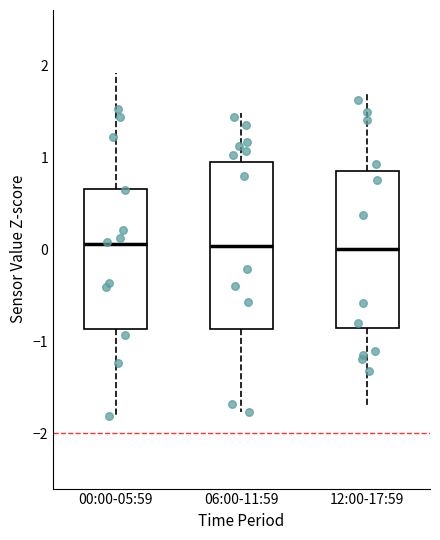

Reading left to right, transcribe this box plot: for each box, give where its median line is, the range the box spans, and where its two whiskers end, as read against the y-axis. The values are not printed on the chart, so give them approximately, as read against the axis.

00:00-05:59: median 0.1, box -0.9 to 0.7, whiskers -1.8 to 1.9
06:00-11:59: median 0.0, box -0.9 to 0.9, whiskers -1.8 to 1.5
12:00-17:59: median 0.0, box -0.9 to 0.9, whiskers -1.7 to 1.7